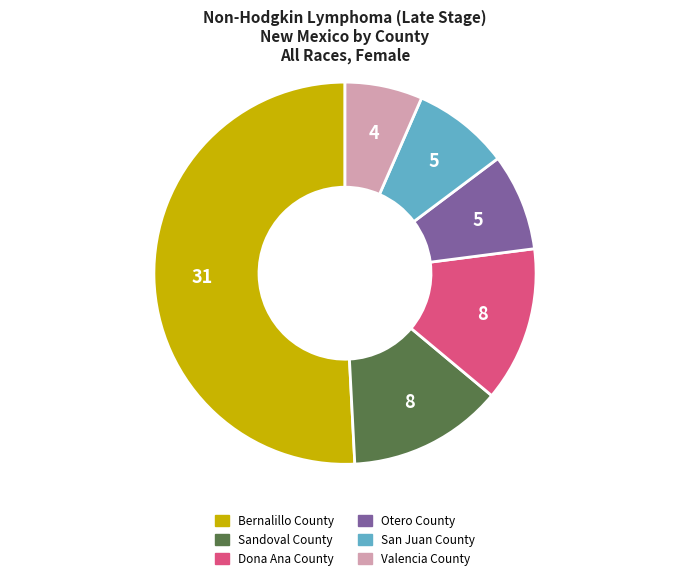

Is it true that Otero County is 8% of the pie?

True